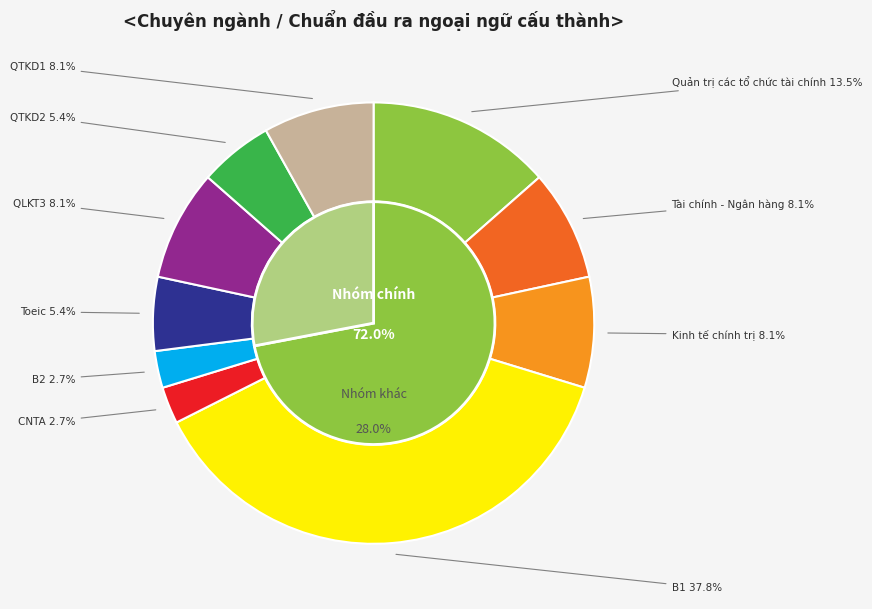

Rank the categories by value from highest to lowest.

B1, Quản trị các tổ chức tài chính, Tài chính - Ngân hàng, Kinh tế chính trị, QLKT3, QTKD1, Toeic, QTKD2, CNTA, B2